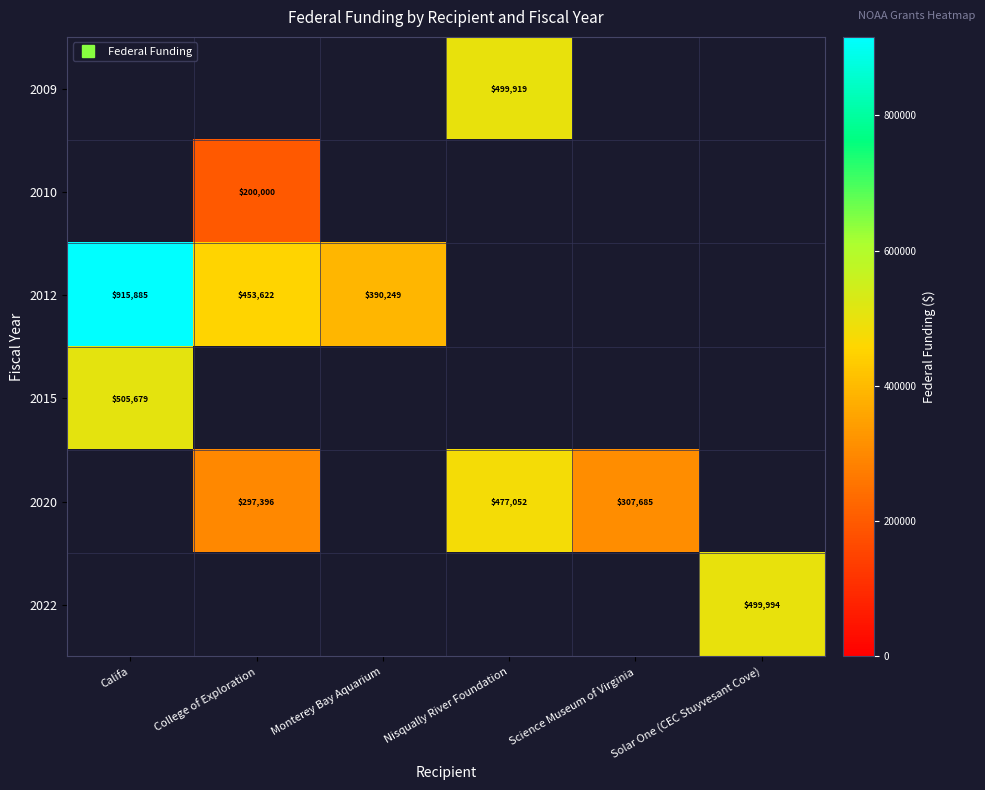

Which series has the largest range (max minus min)?

2012